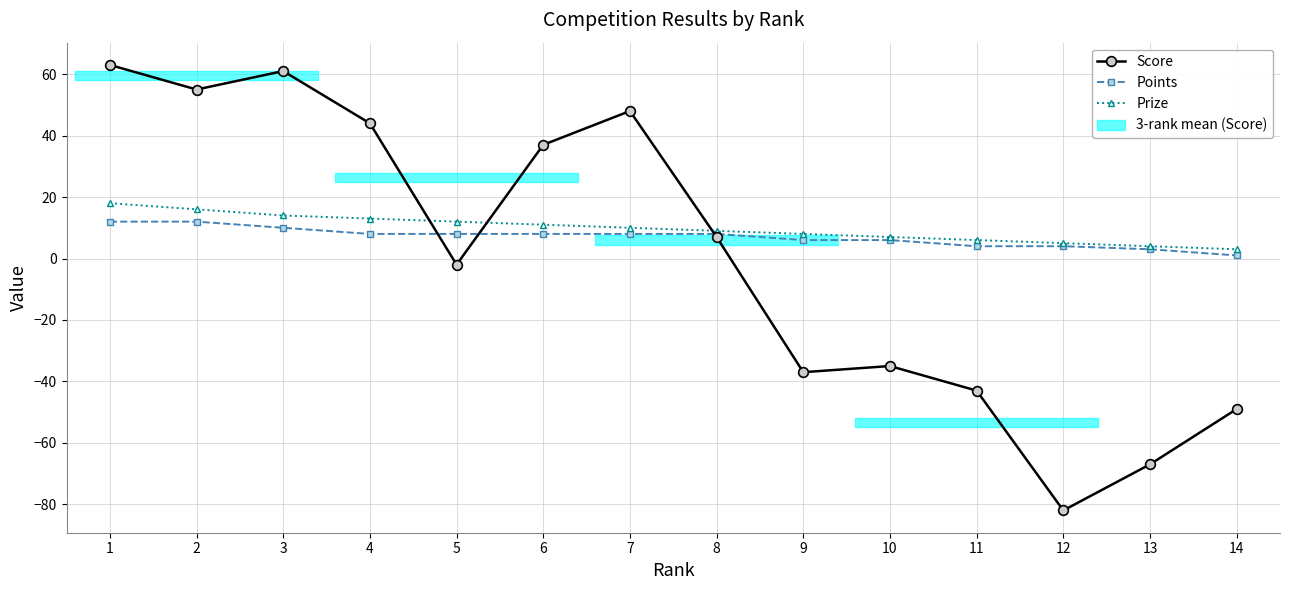

Which series has the largest total across all categories?

Prize